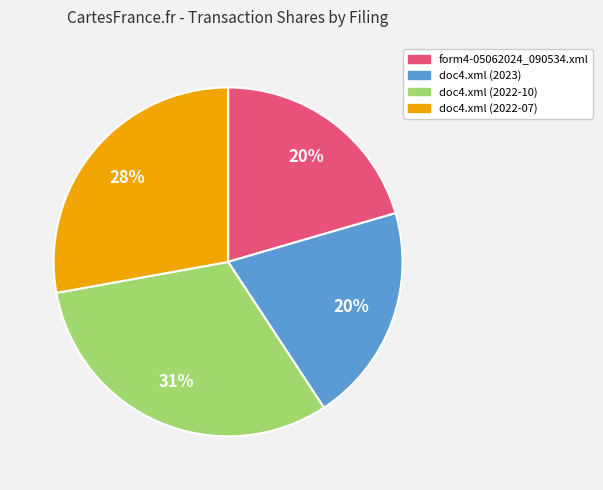

Which slice is the largest?

doc4.xml (2022-10)